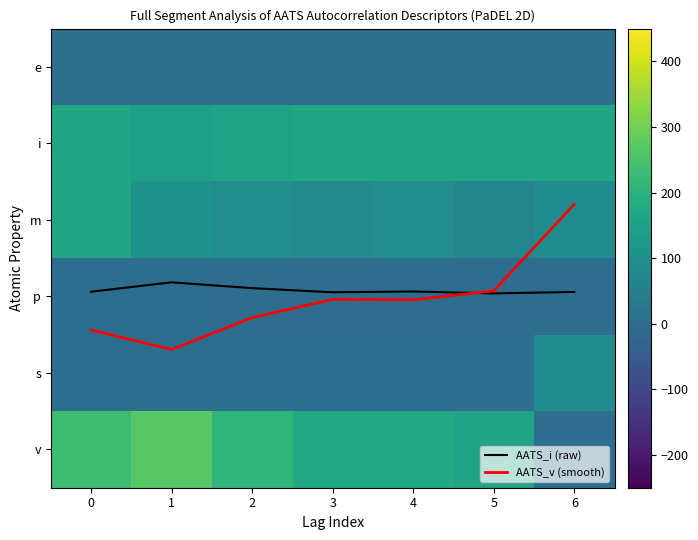

Rank the series by their maximum value, from lowest to highest.

row_3, AATS_i (raw), AATS_v (smooth), row_0, row_4, row_2, row_1, row_5